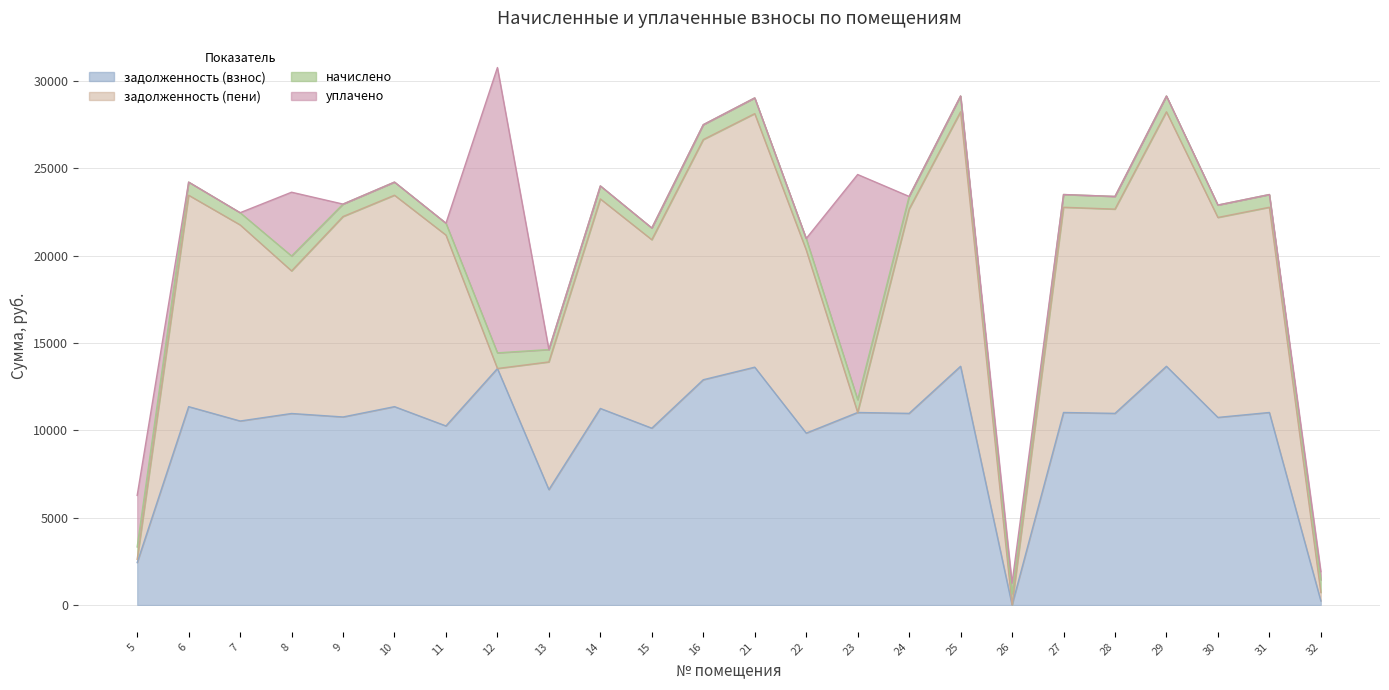

Is it true that начислено equals 270.2 at 5?

False